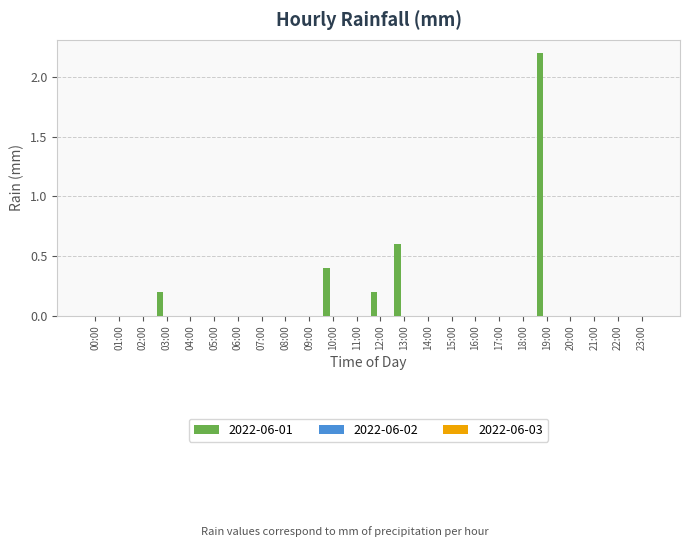

What is the greatest value displayed?

2.2